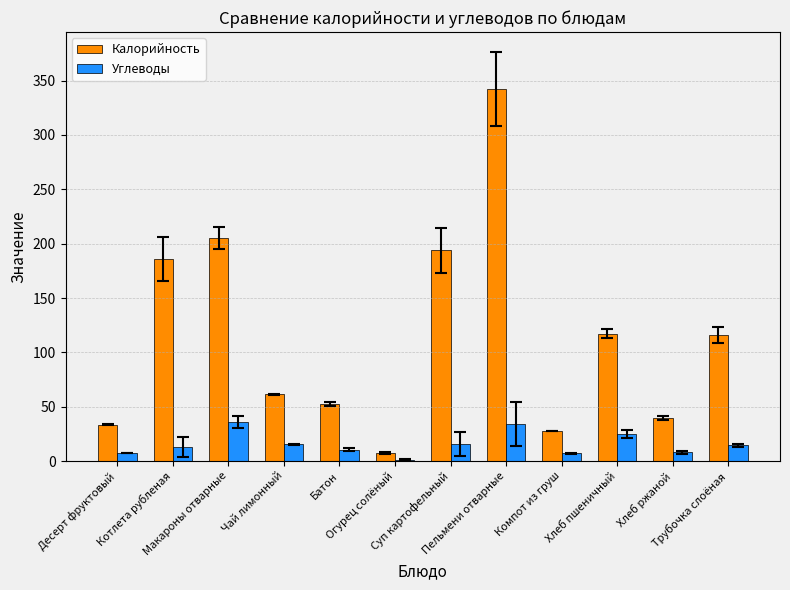

Which series has the largest total across all categories?

Калорийность